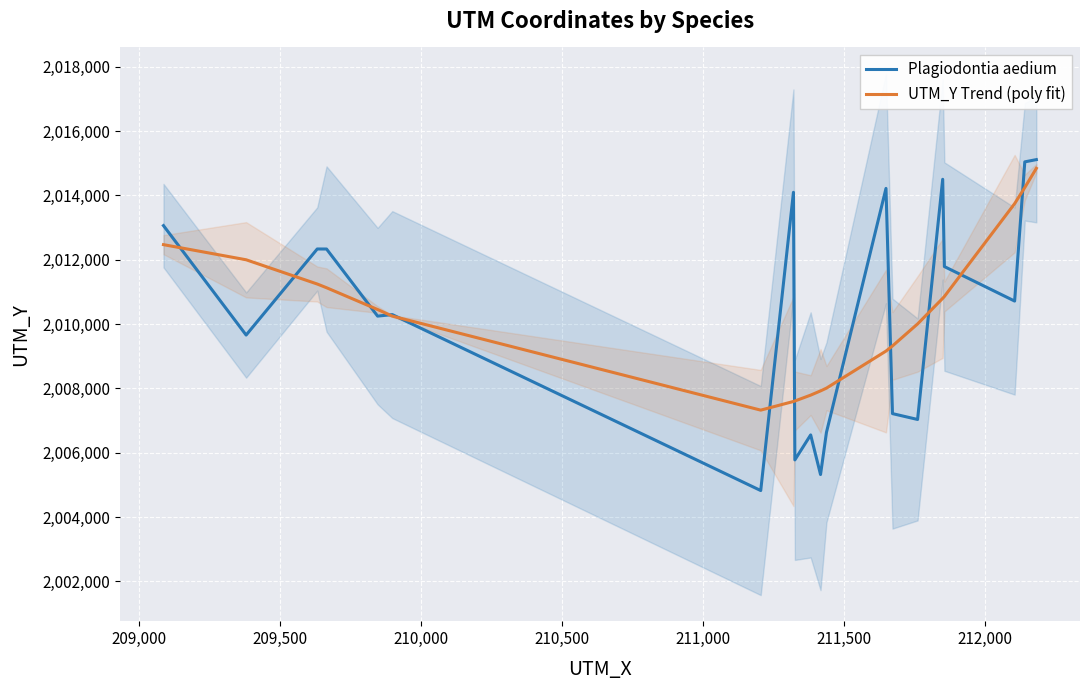

What is the maximum value for Plagiodontia aedium?

2015116.0